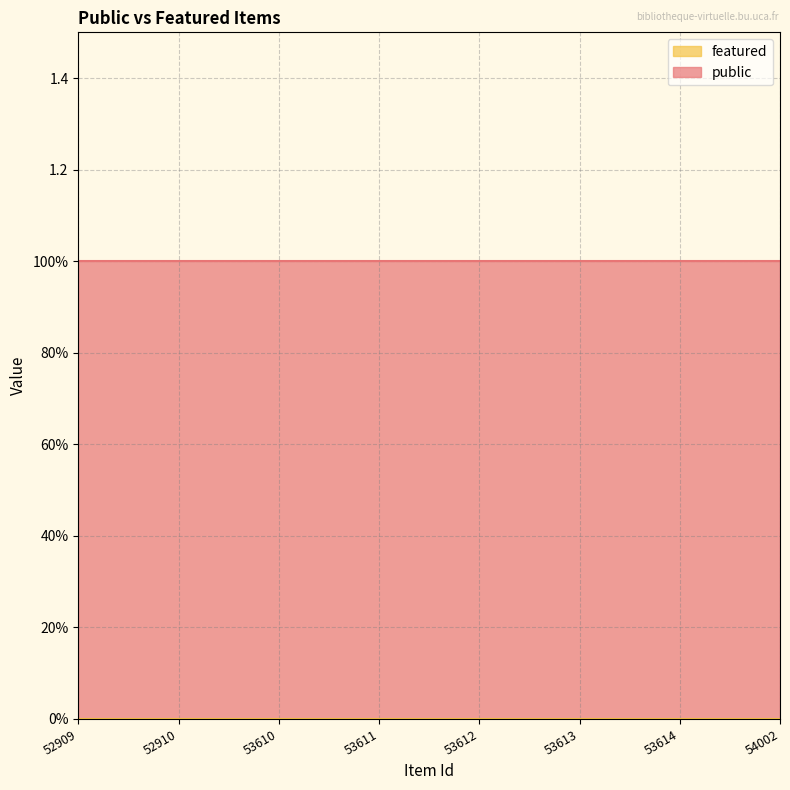

What is the maximum value shown in the chart?

1